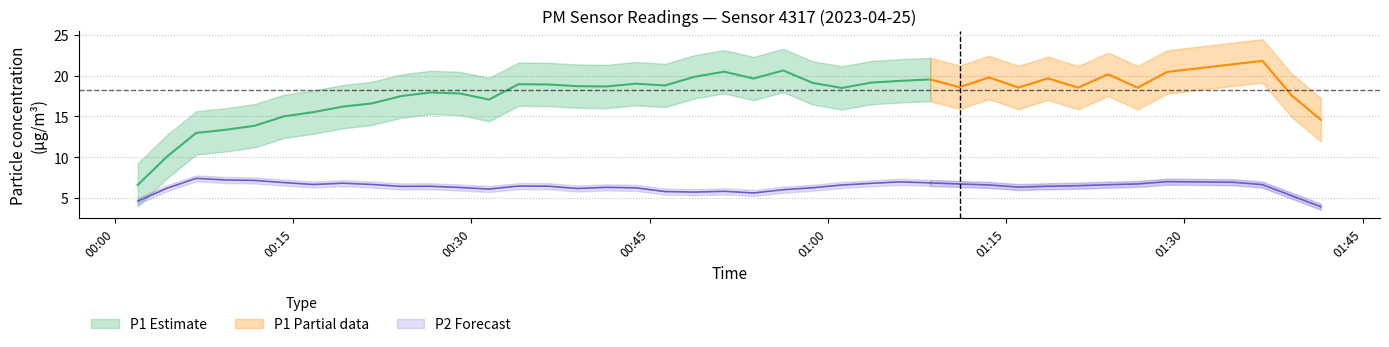

True or false: P2 and P1 intersect in this chart.

False